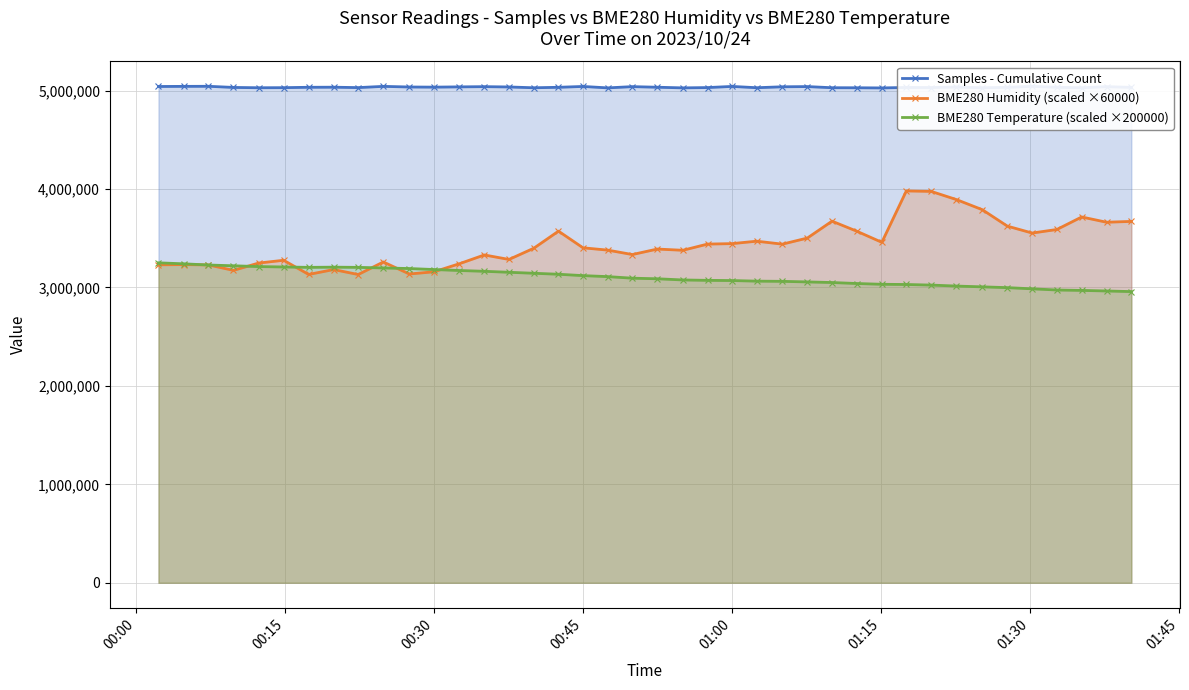

How many data points in Samples - Cumulative Count are less than 5033207?

20